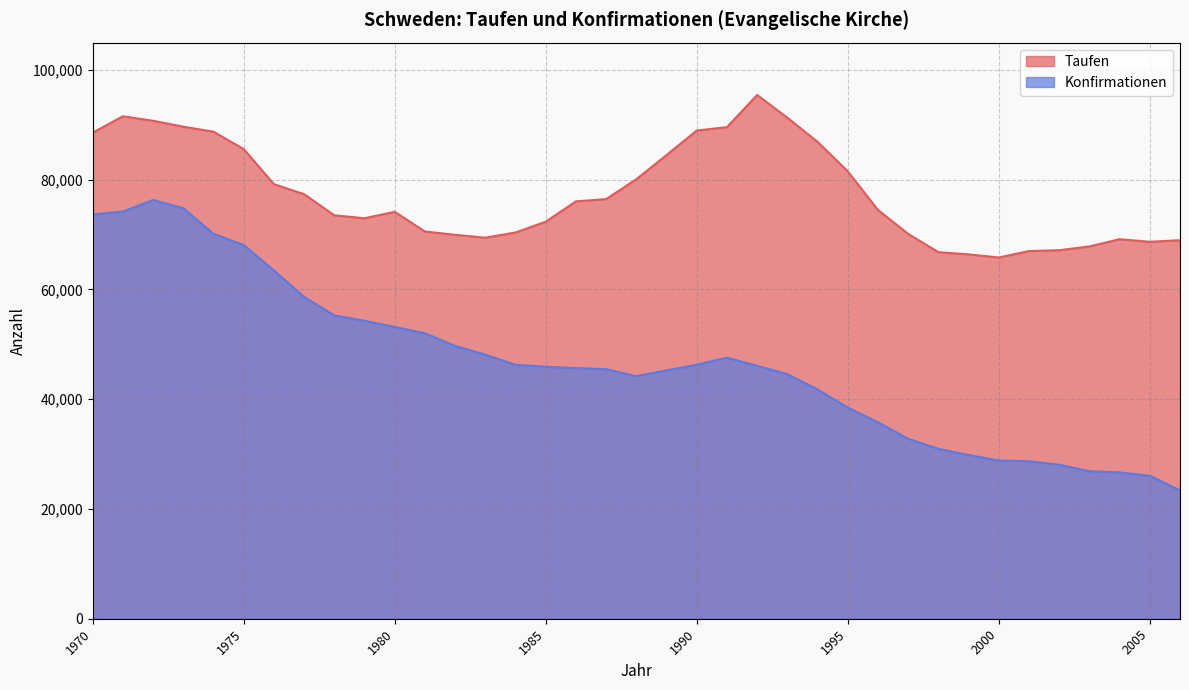

Where is Konfirmationen nearest to the value 49850?

1982